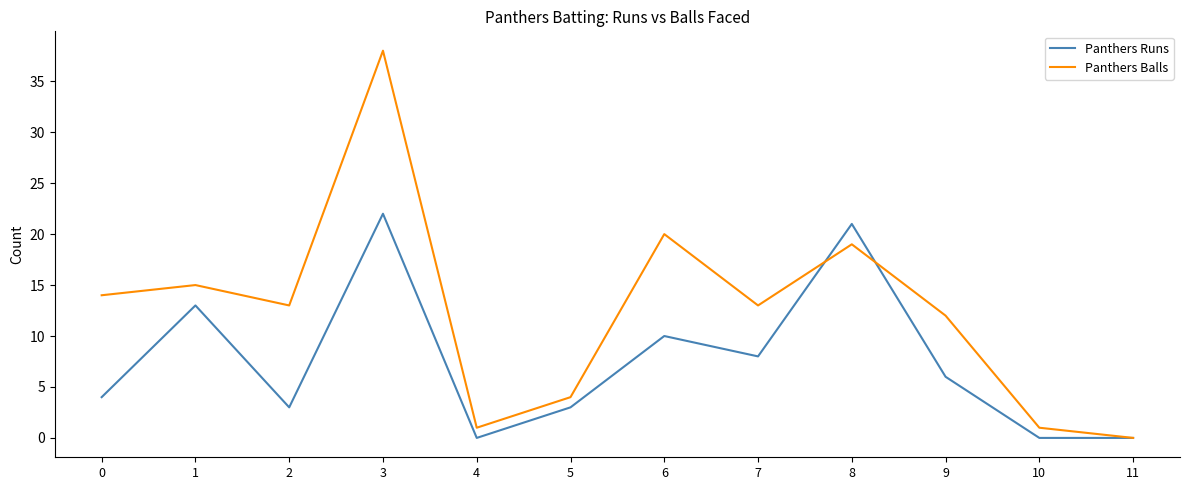

Is it true that Panthers Runs equals 13 at 1?

True